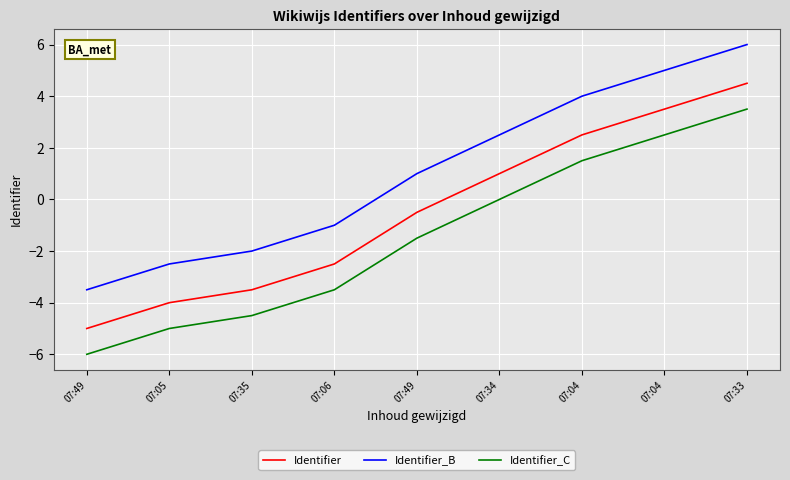

How many lines are shown in the chart?

3